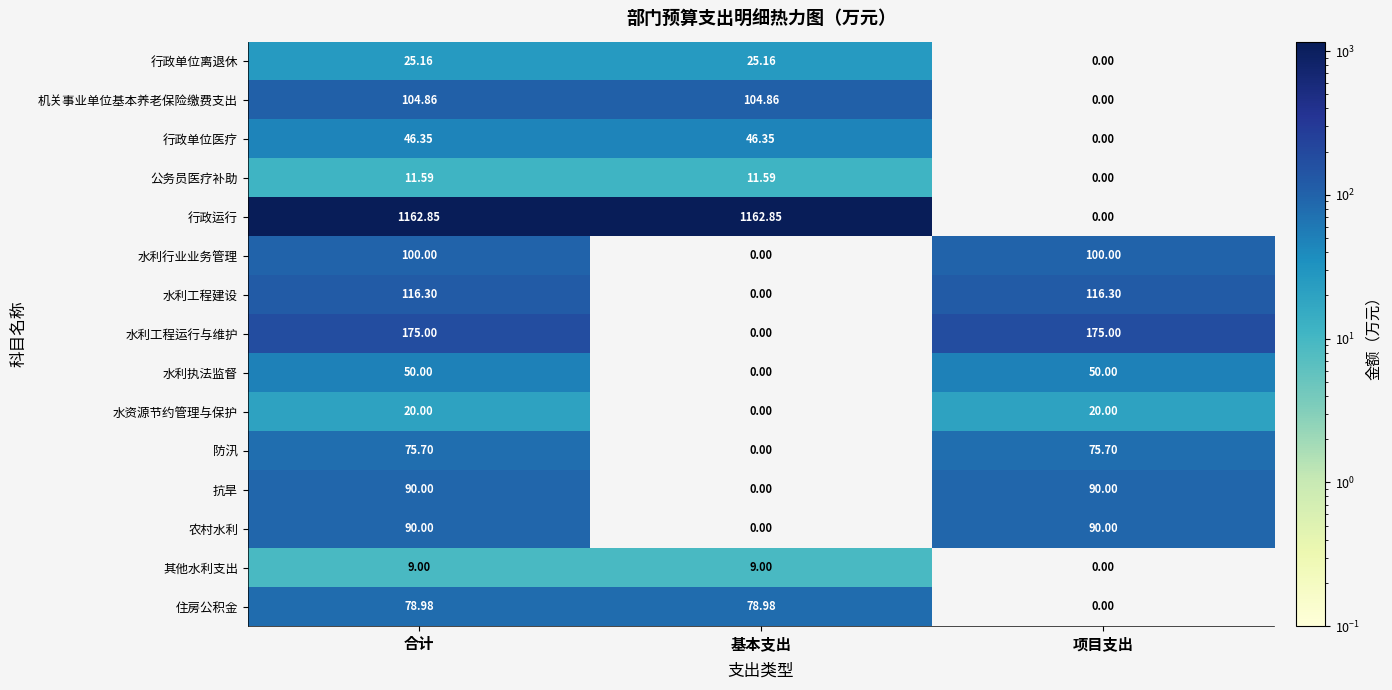

At which label does 防汛 first exceed 75?

合计